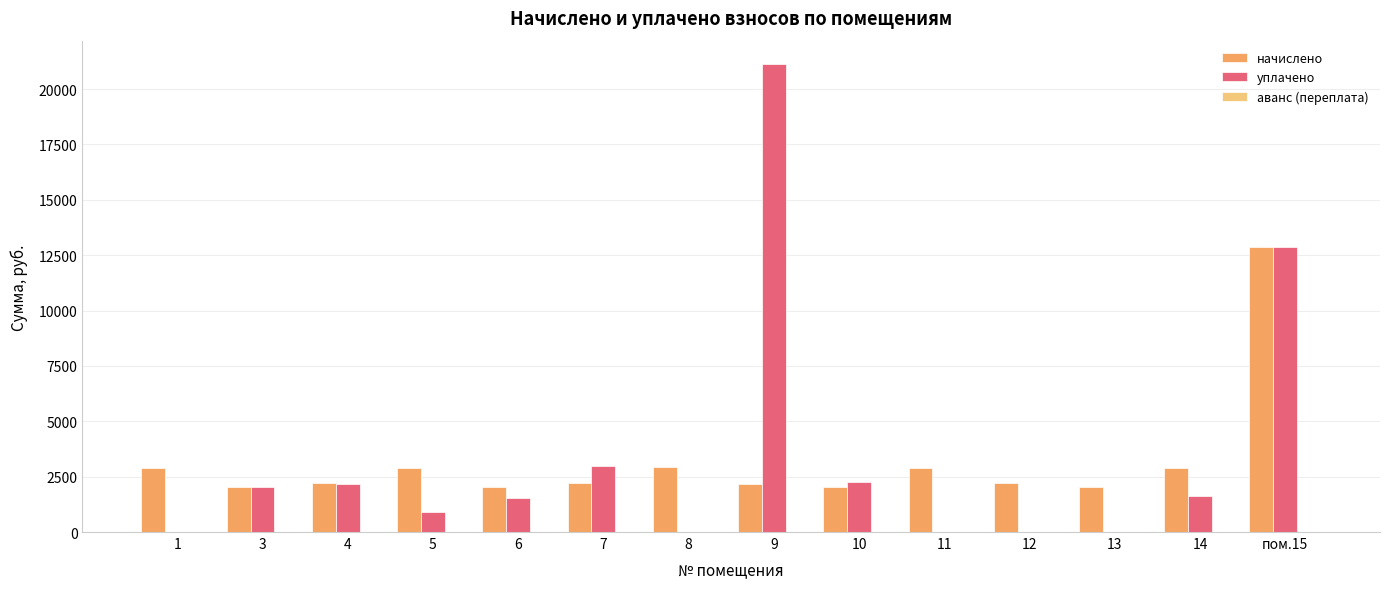

Which category has the highest value in the начислено series?

пом.15